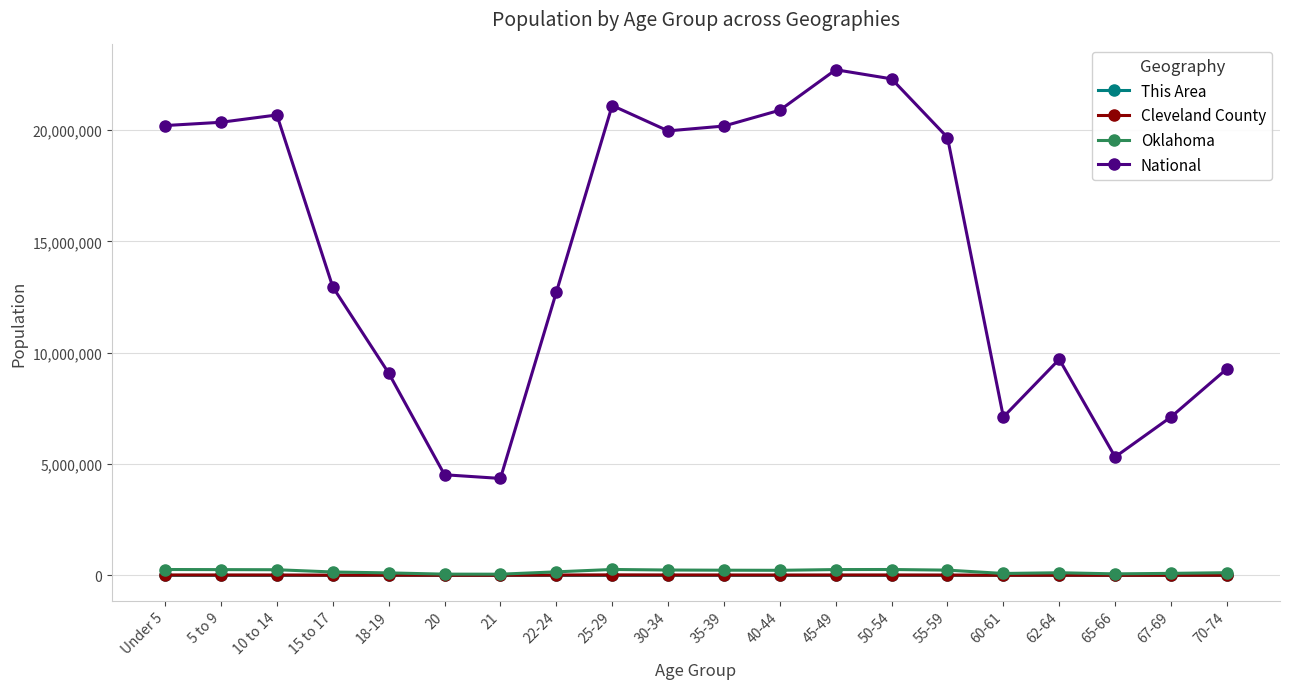

At which label does National reach its peak?

45-49